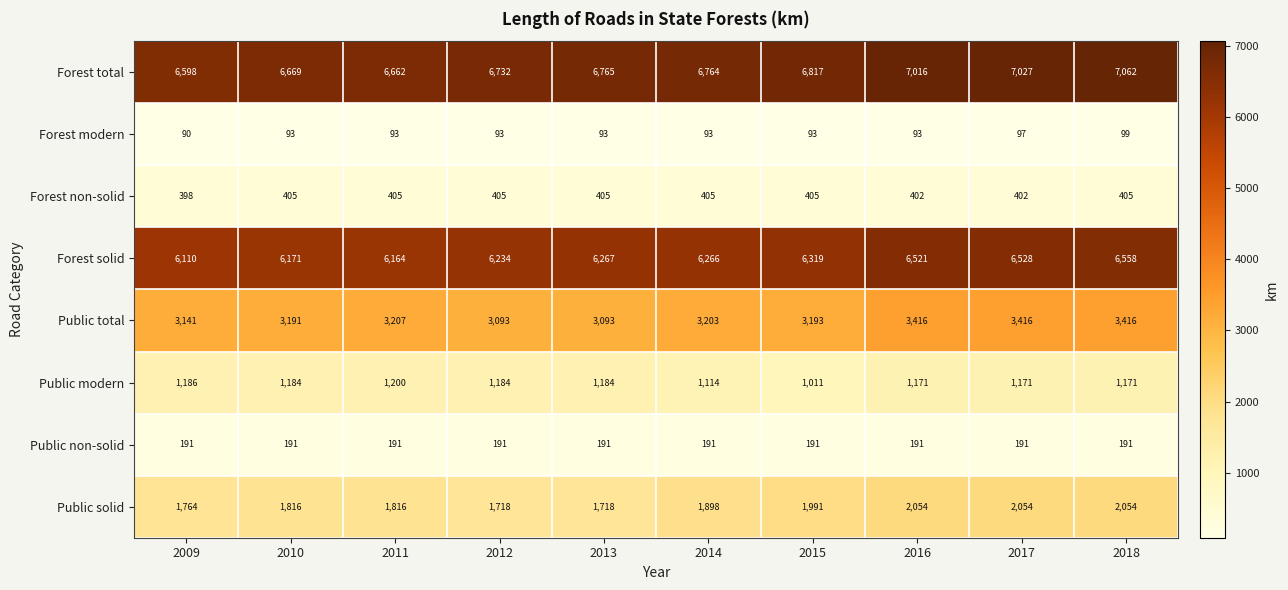

Between 2013 and 2016, which series saw the biggest shift?

Public solid